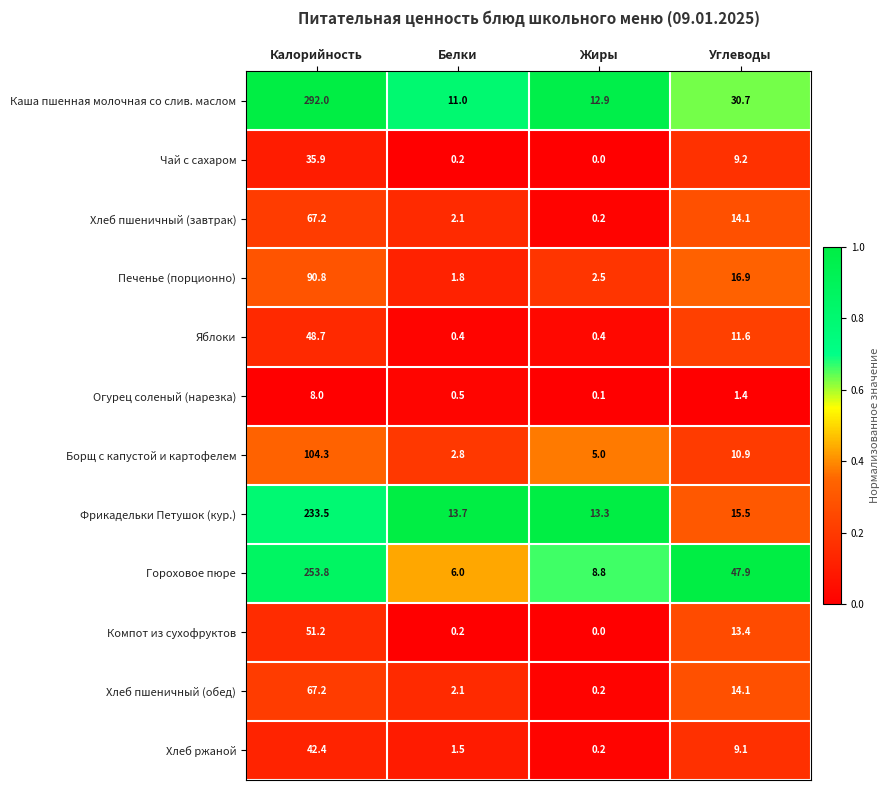

The Борщ с капустой и картофелем series shows 1.9 at Белки. True or false?

False